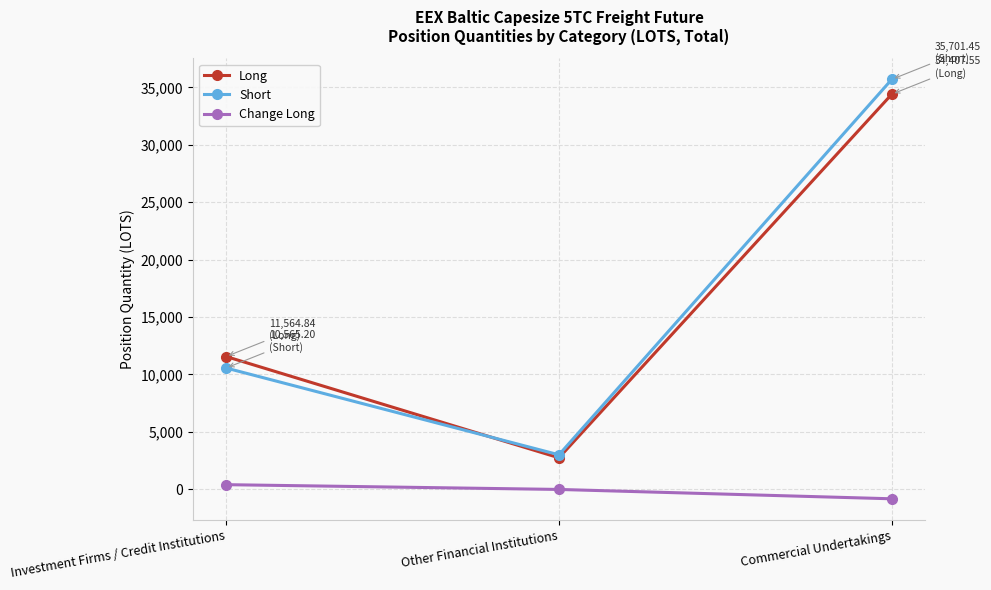

At which category is the sum across all series the highest?

Commercial Undertakings